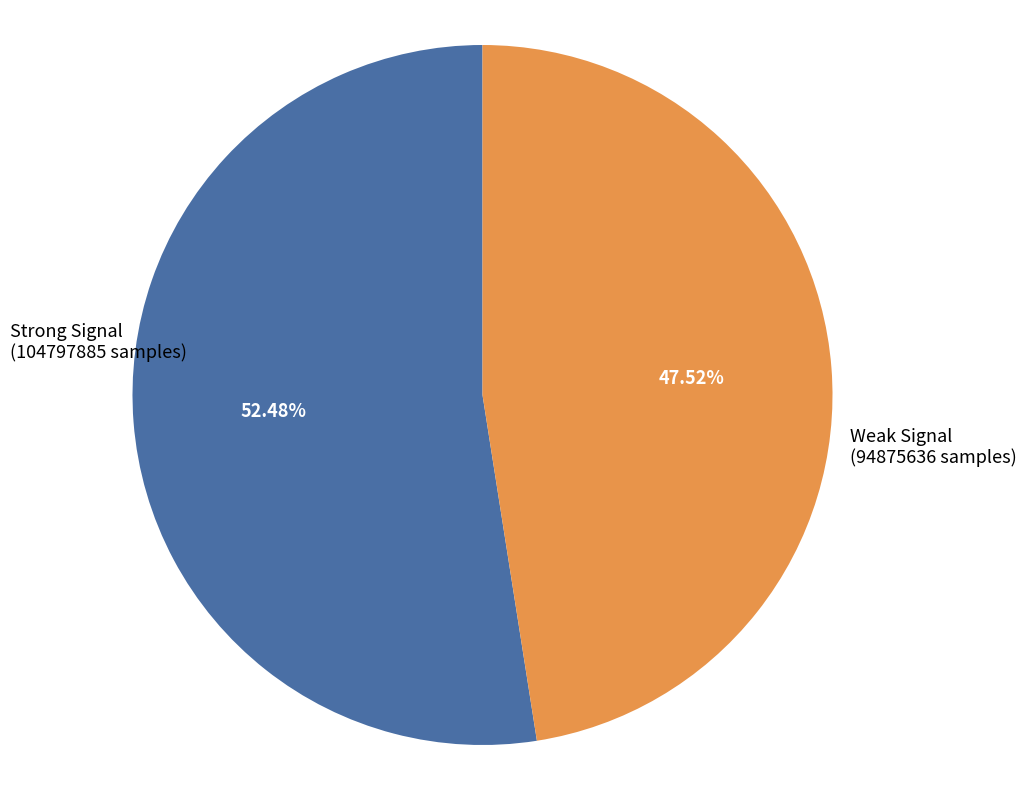

Does any single category account for the majority?

Yes